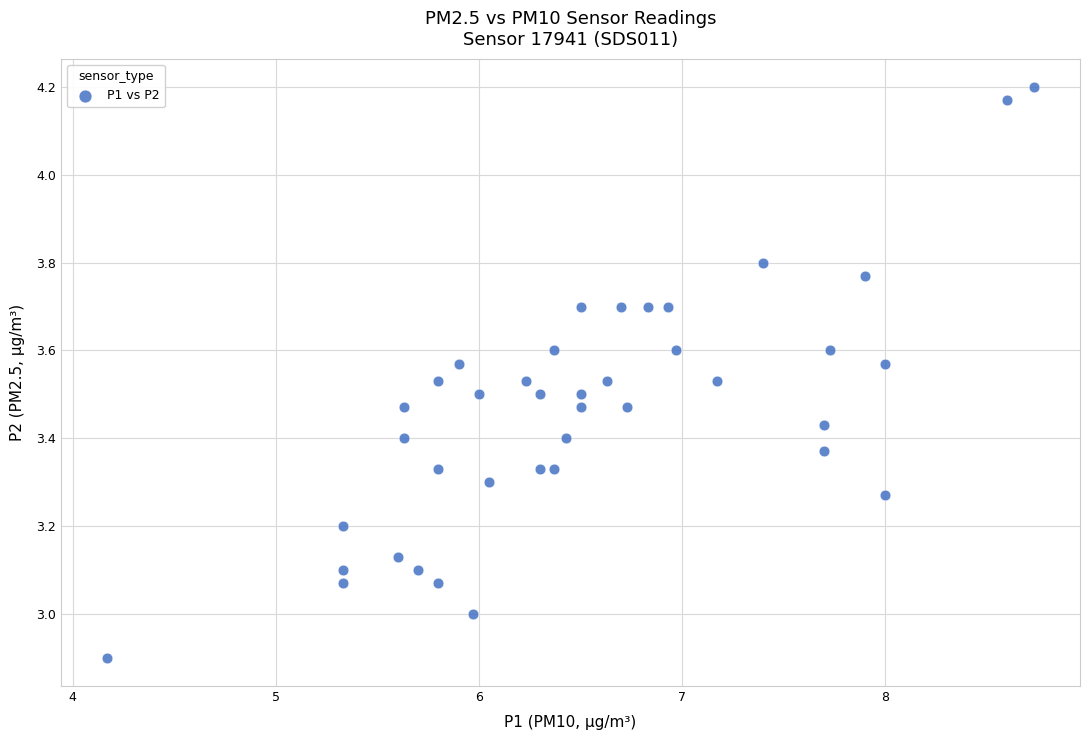

What is the range of X values (max minus min)?

4.6